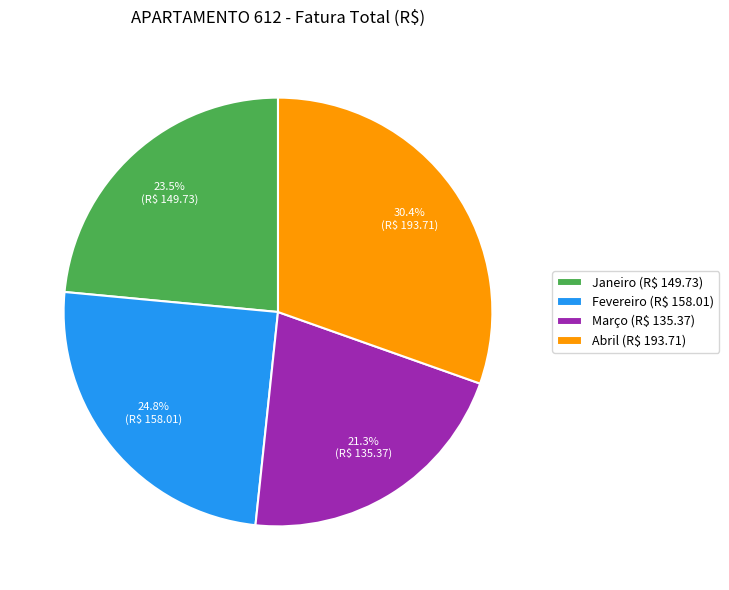

Which slice is the smallest?

Março